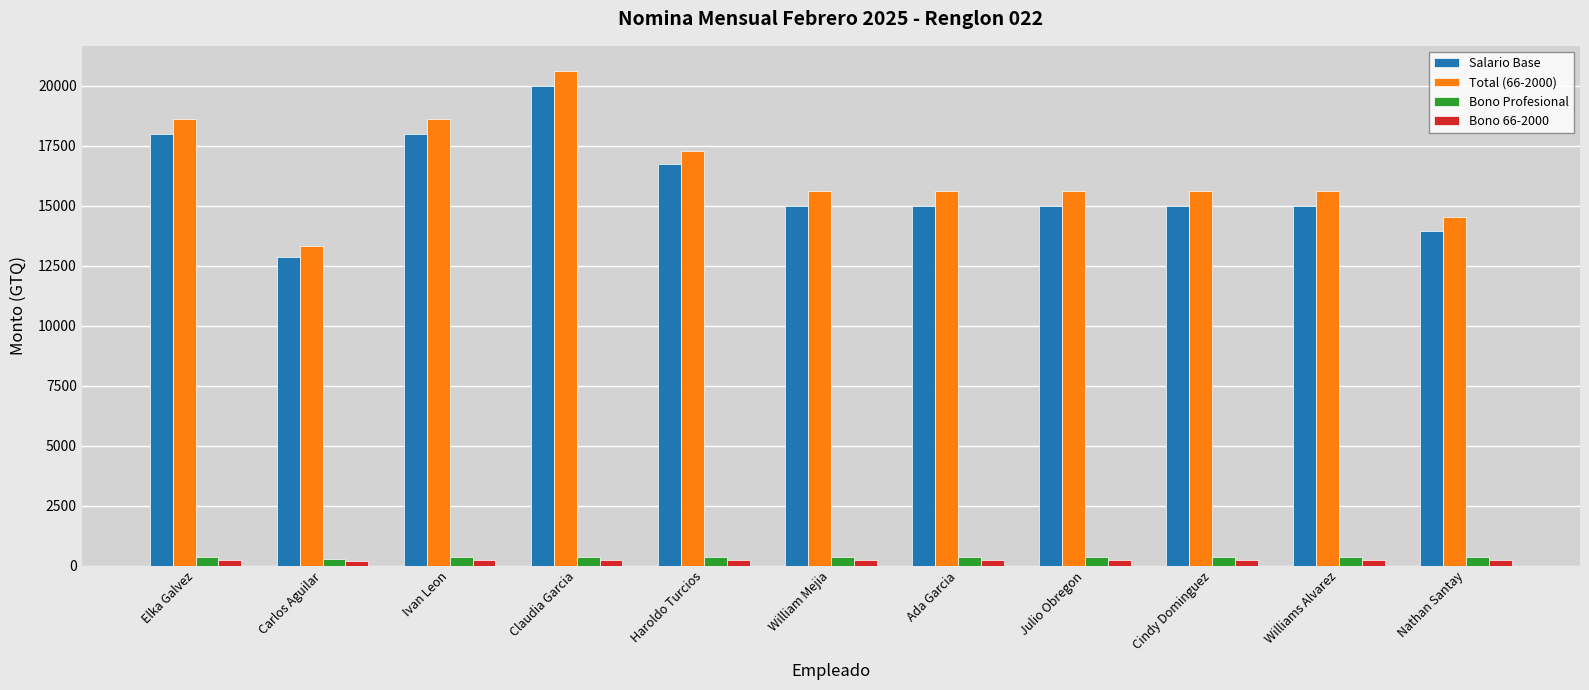

How many categories are shown in the chart?

11